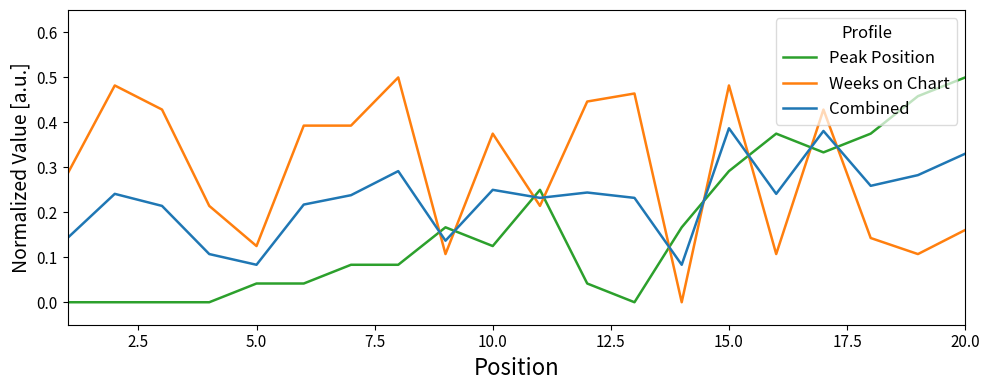

What is the sum of all Peak Position values?

3.3